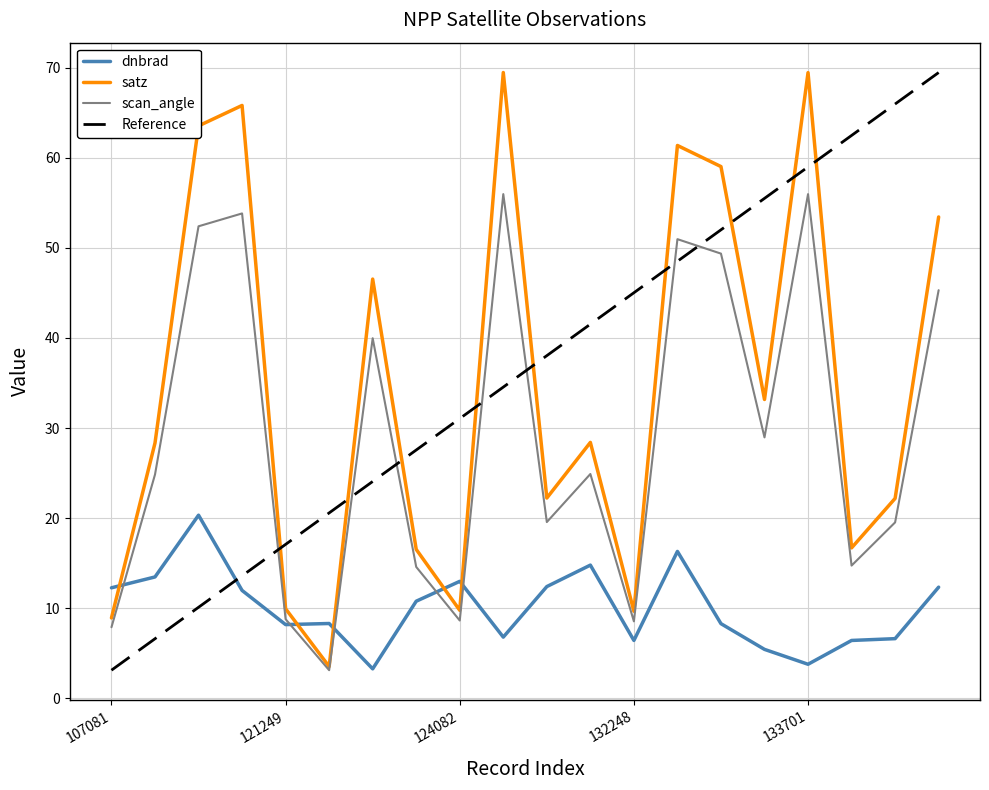

How many series are shown in this chart?

4